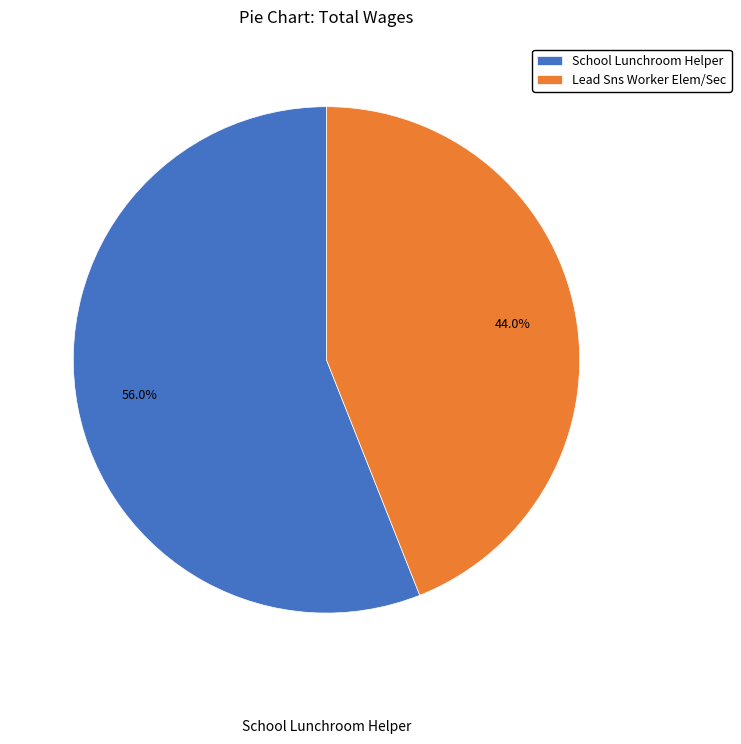

To the nearest percent, what portion does School Lunchroom Helper represent?

56%